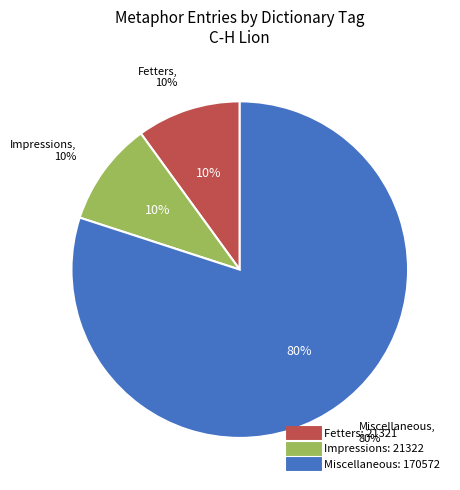

What percentage is the 21318 slice, to the nearest percent?

10%